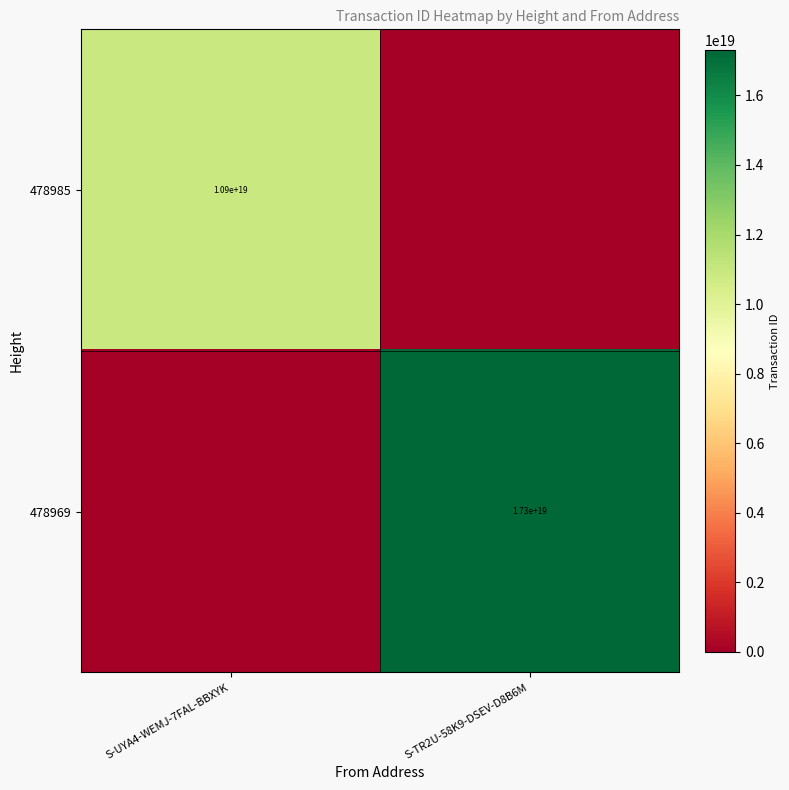

The 478985 series shows 4784651932223512576 at S-UYA4-WEMJ-7FAL-BBXYK. True or false?

False